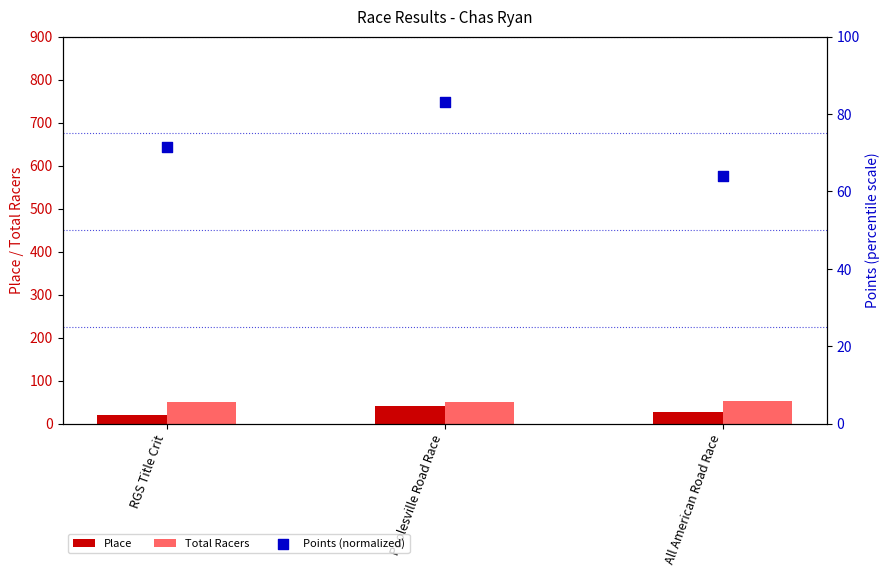

Which series has the largest Y range (max minus min)?

Place